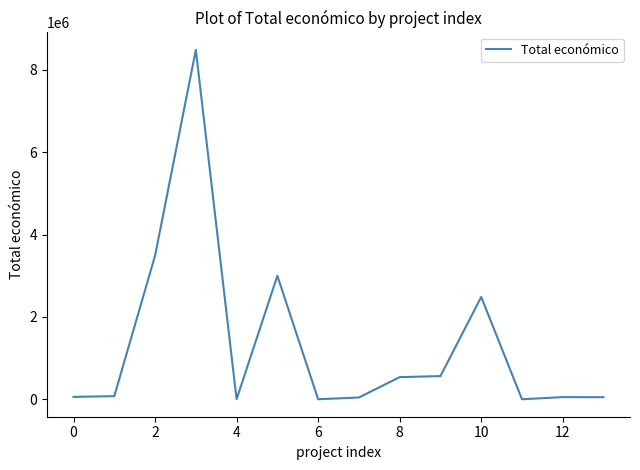

What is the greatest value displayed?

8484999